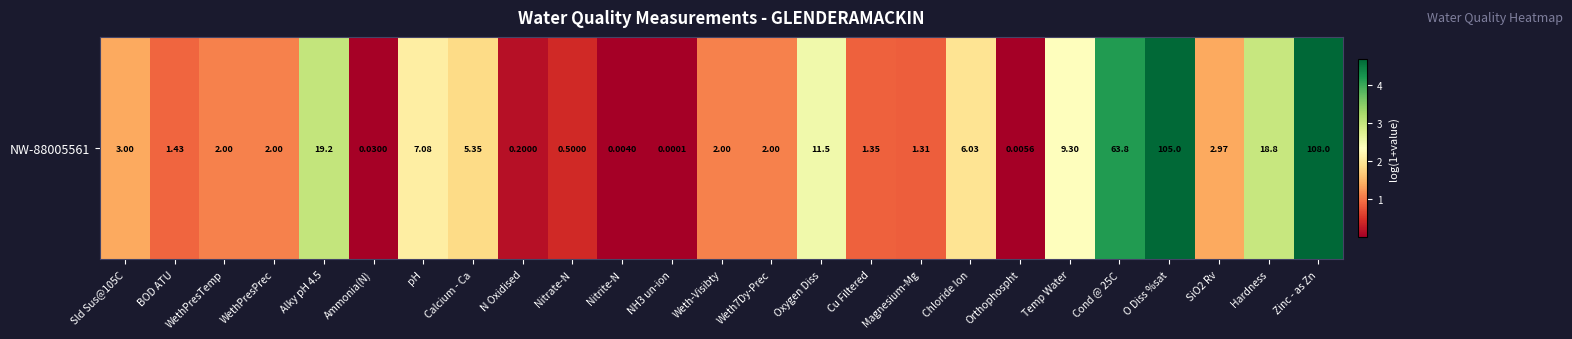

Between Orthophospht and NH3 un-ion, which is larger?

Orthophospht